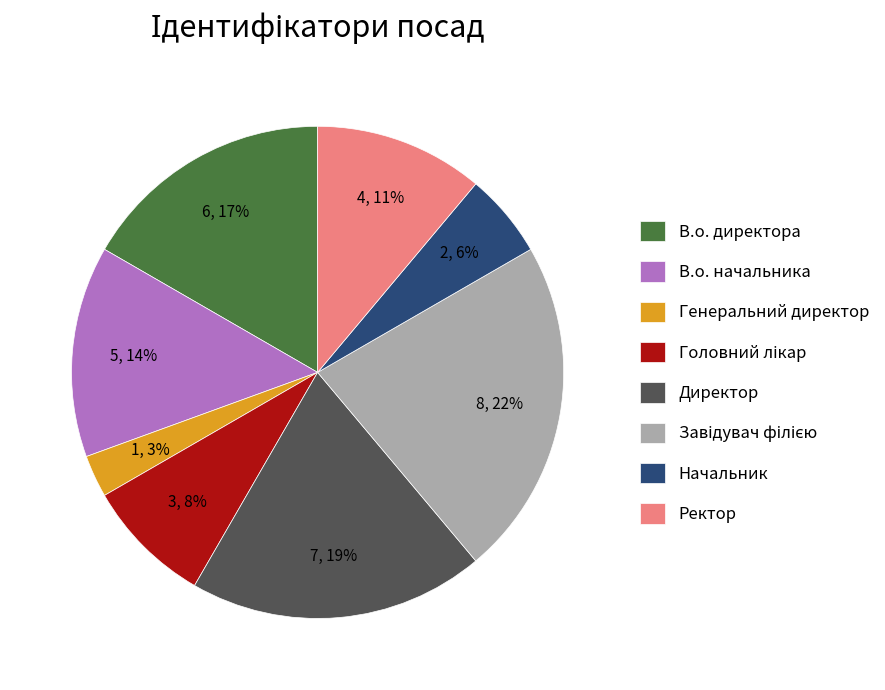

Does any single category account for the majority?

No